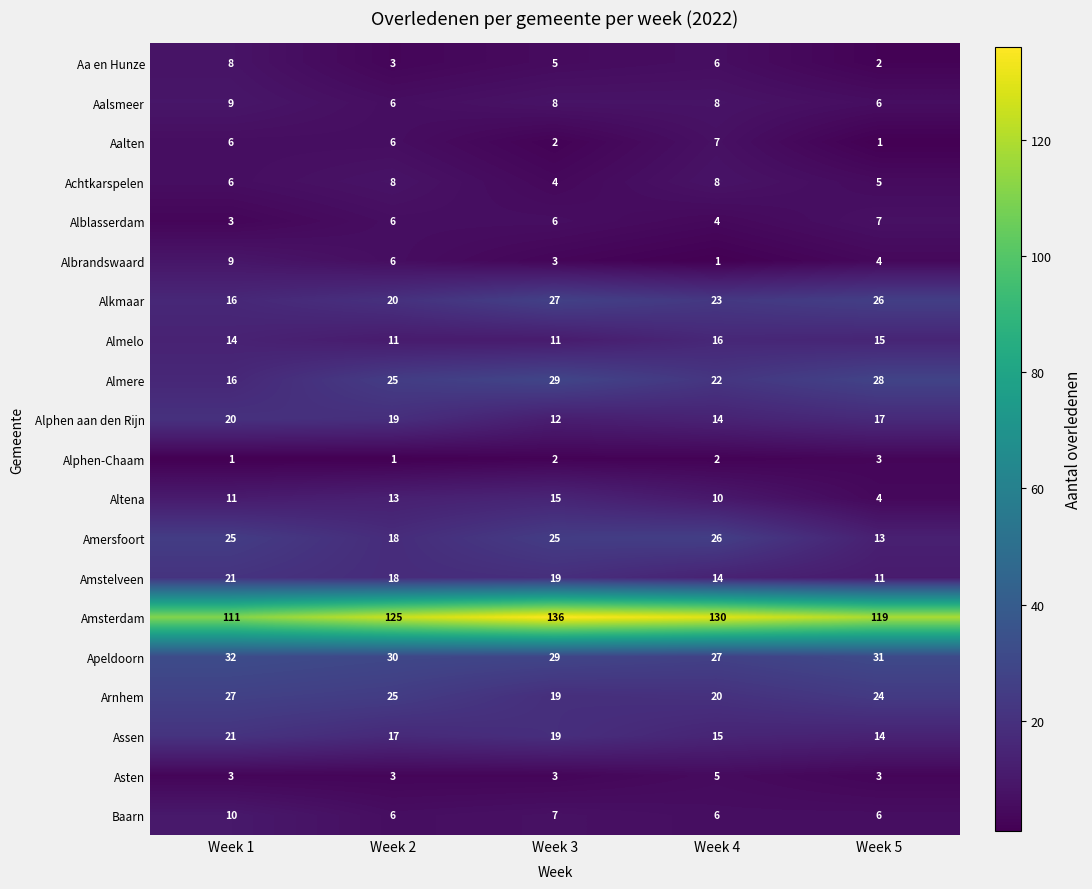

What is the approximate value of Almelo at Week 5?

15